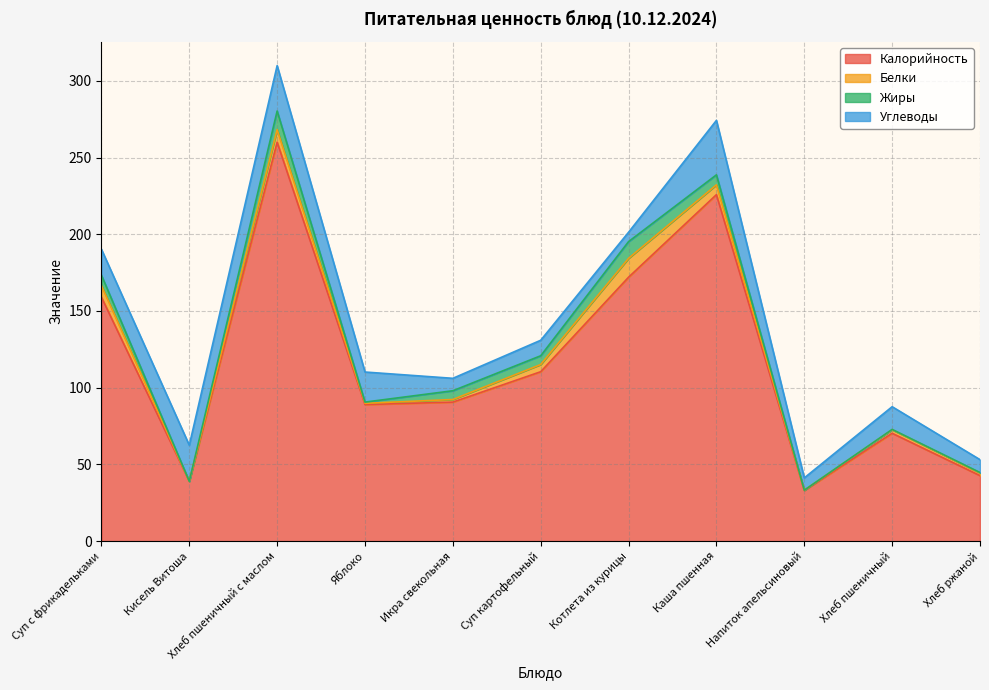

Between Суп с фрикадельками and Кисель Витоша, which is larger?

Суп с фрикадельками